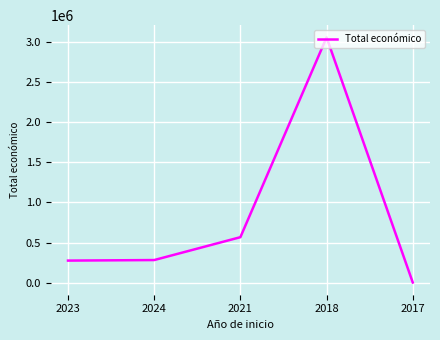

Where is the first local maximum?

2018